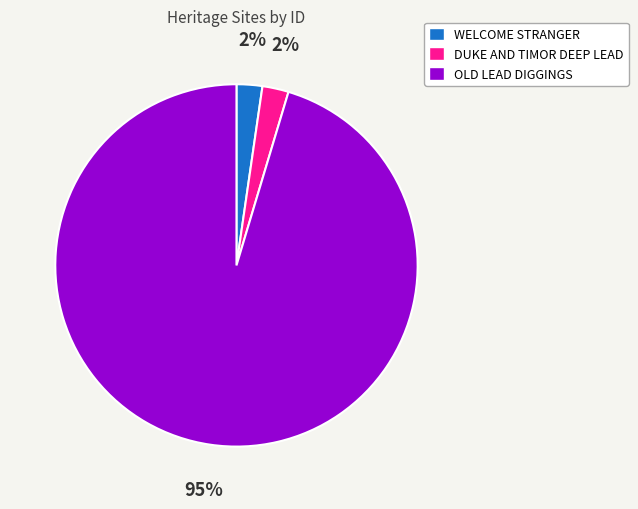

Between WELCOME STRANGER and OLD LEAD DIGGINGS, which is larger?

OLD LEAD DIGGINGS